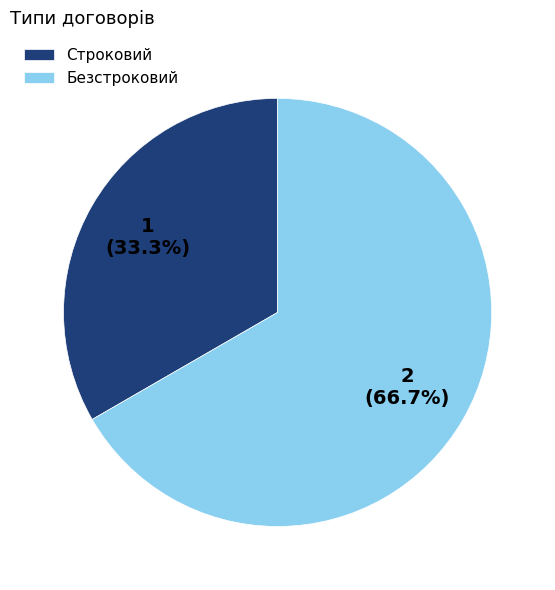

To the nearest percent, what percentage of the pie is Строковий?

33%